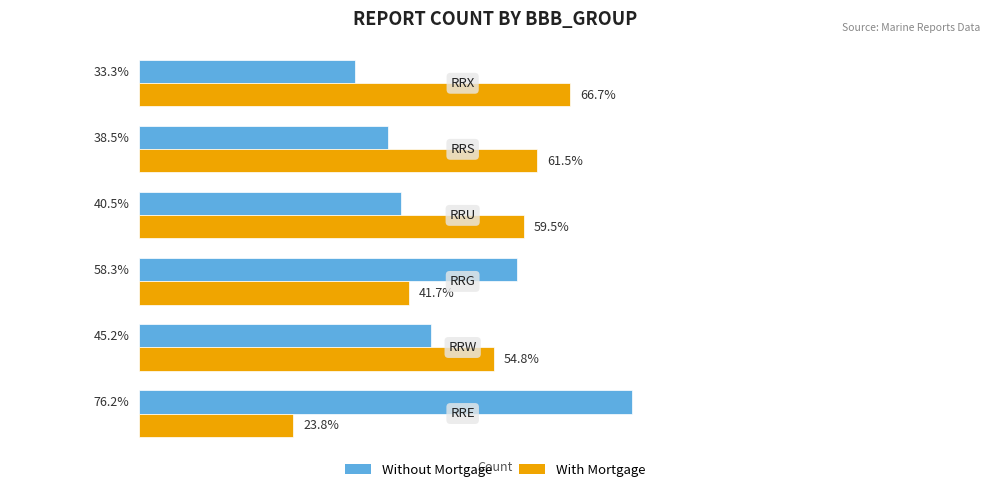

List the series in order of their overall mean, highest first.

With Mortgage, Without Mortgage